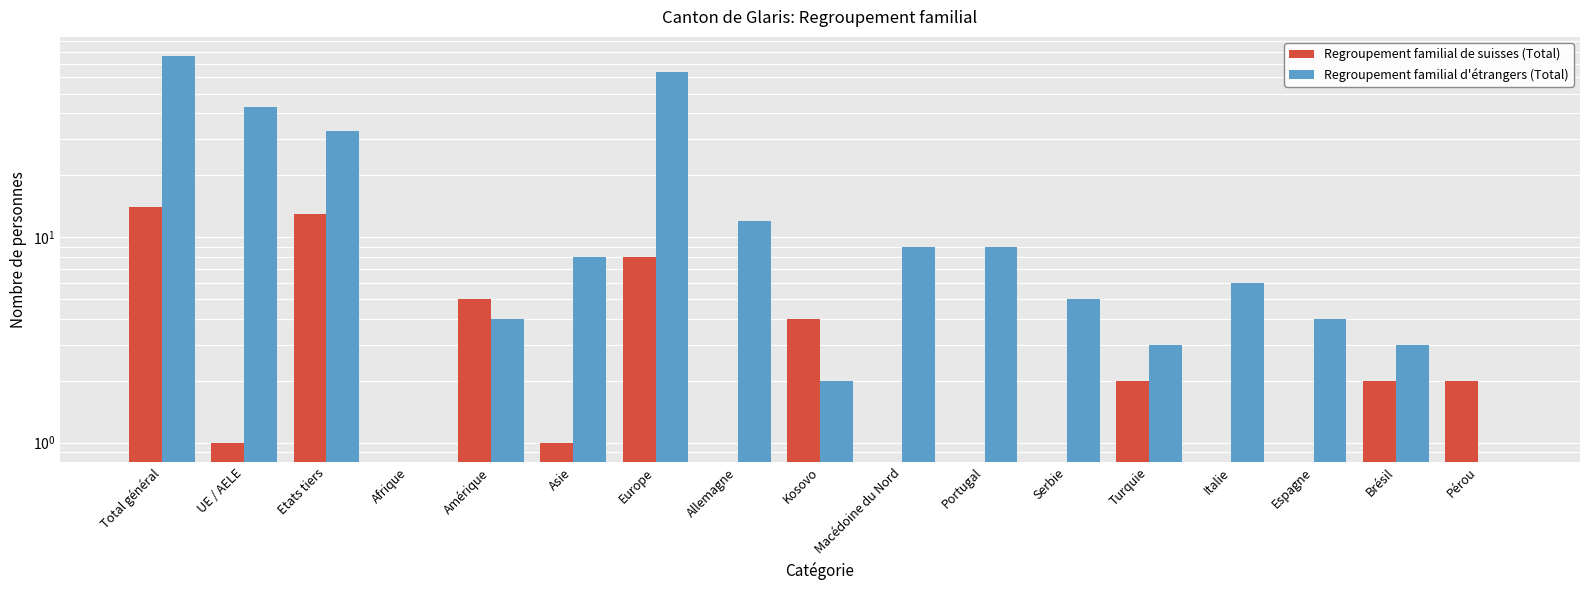

What are all the series names shown in the legend?

Regroupement familial de suisses (Total), Regroupement familial d'étrangers (Total)